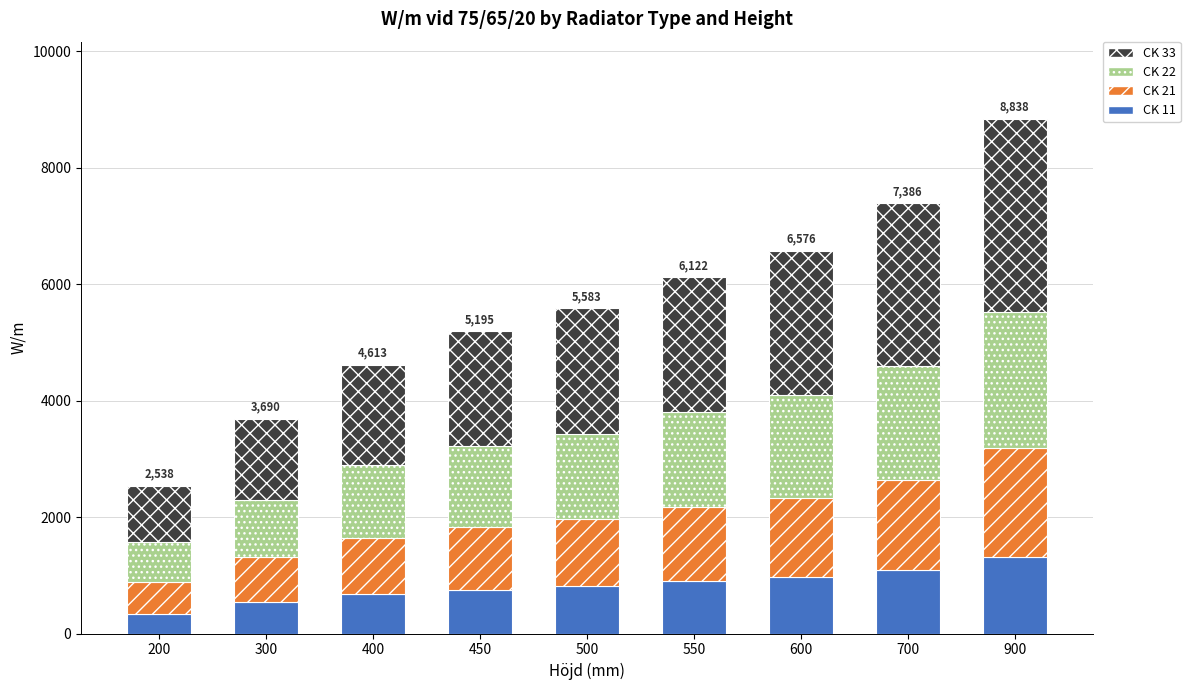

What is the minimum value for CK 11?

343